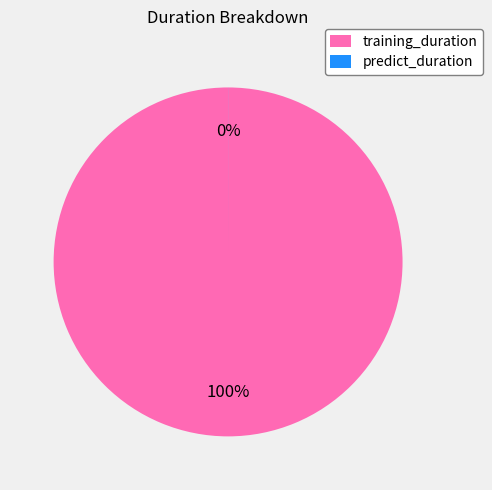

Rank the categories by value from lowest to highest.

predict_duration, training_duration